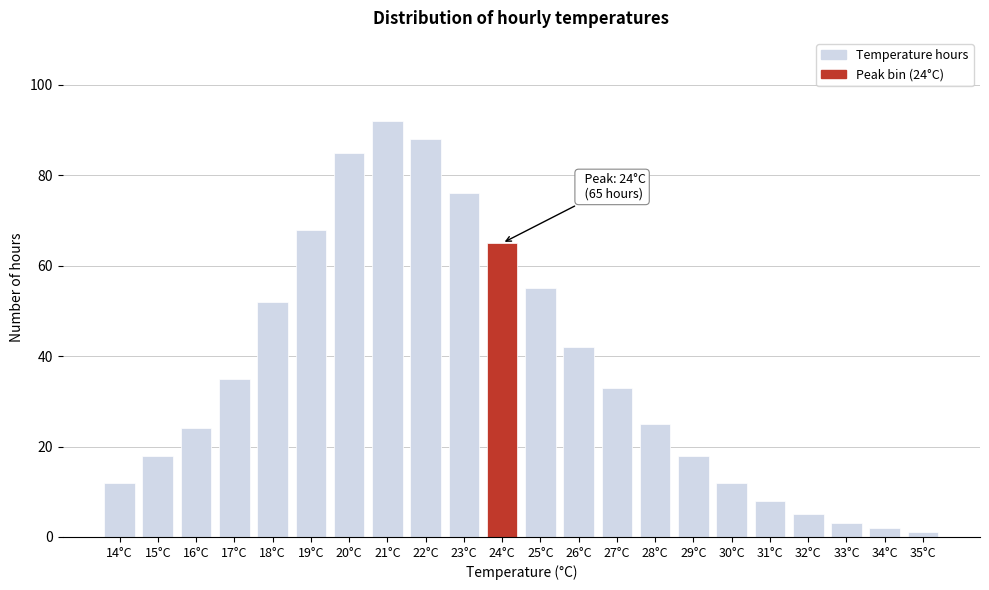

Reading right to left, what are all the values shown in this chart?

1	2	3	5	8	12	18	25	33	42	55	65	76	88	92	85	68	52	35	24	18	12